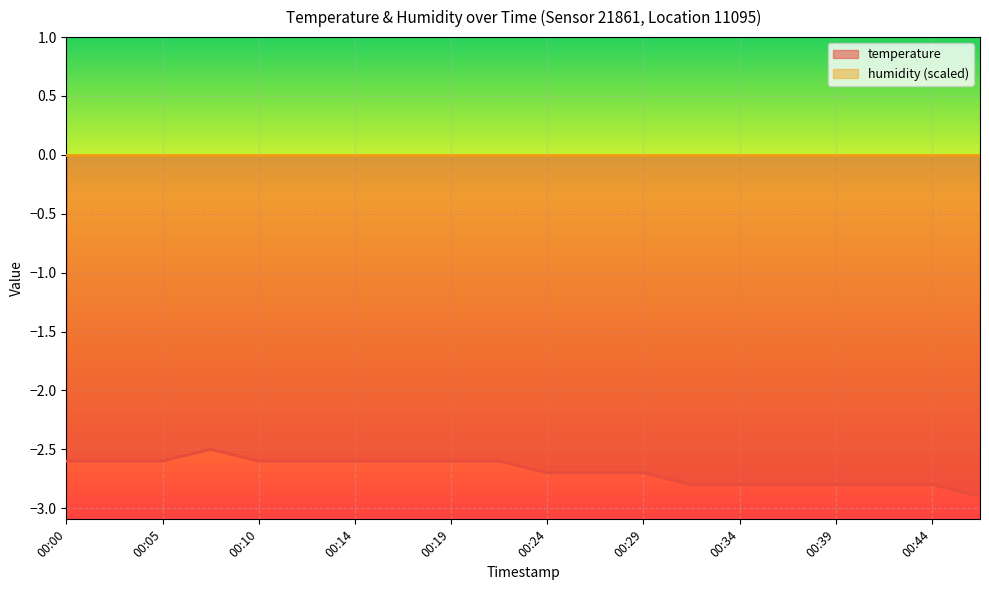

What is the greatest value displayed?

-2.5